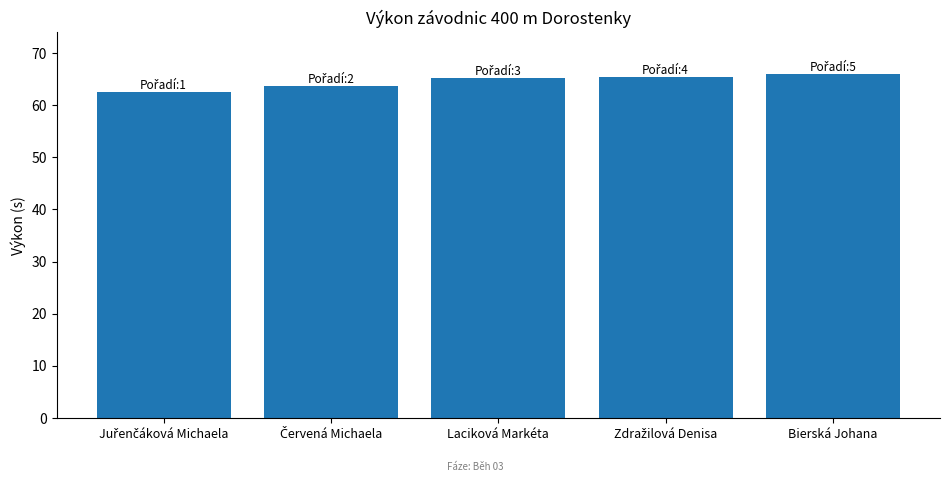

The chart shows a value of 110.2 at Laciková Markéta. True or false?

False